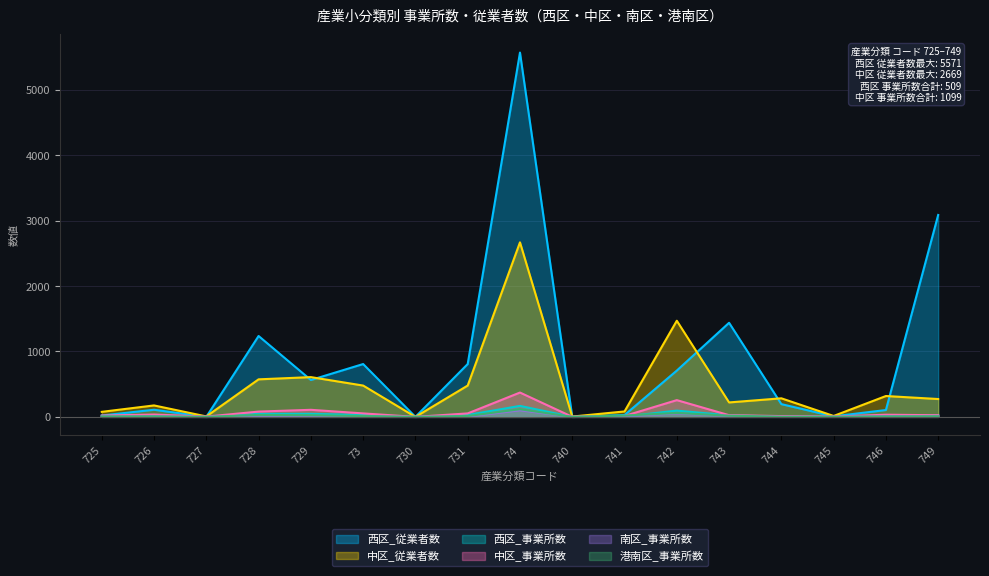

The 中区_事業所数 series shows 1 at 740. True or false?

False